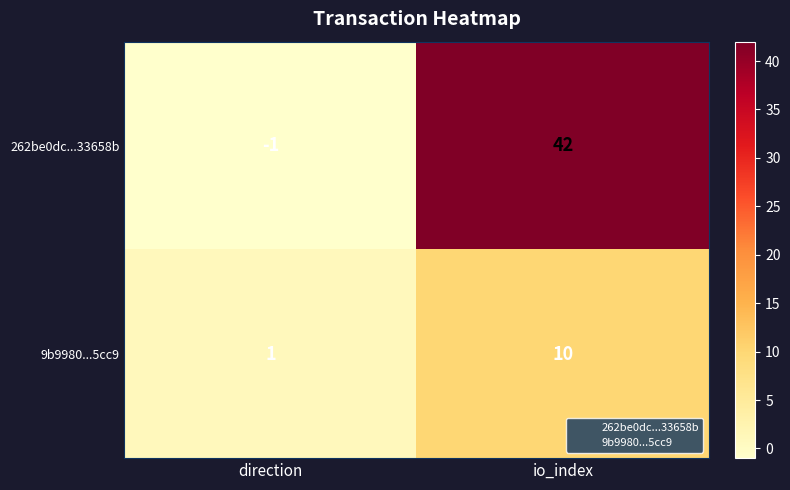

Which category has the lowest value in the 9b9980...5cc9 series?

direction